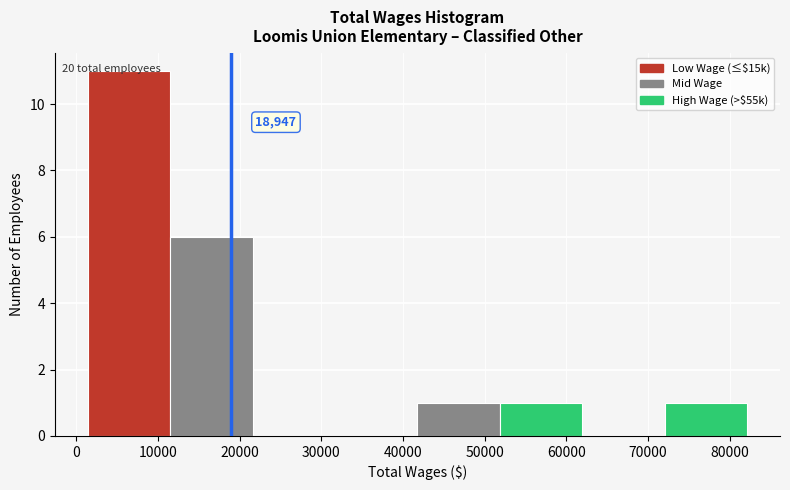

Which range on the x-axis has the tallest bar?

1000 to 12000